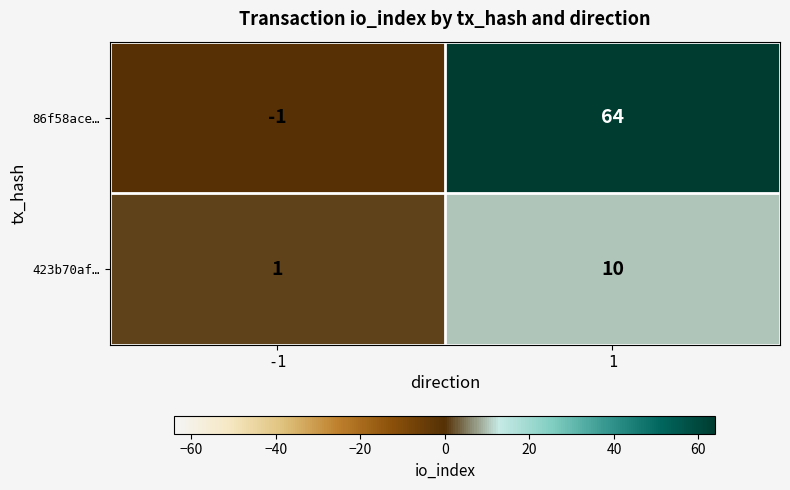

At which category is the sum across all series the highest?

1